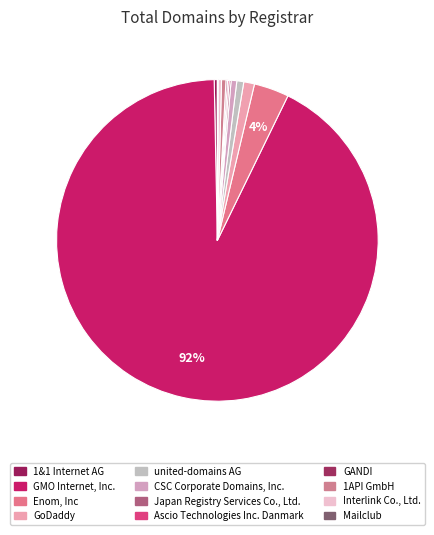

How many slices are in this pie chart?

12